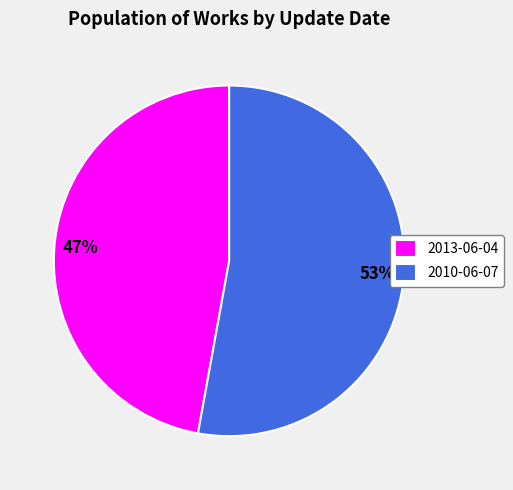

Rank the categories by value from lowest to highest.

2013-06-04, 2010-06-07